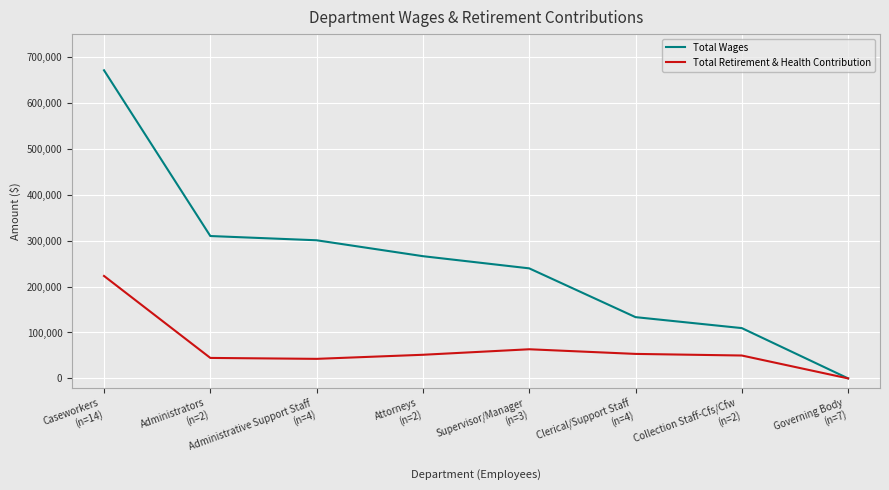

List the series in order of their overall mean, highest first.

Total Wages, Total Retirement & Health Contribution